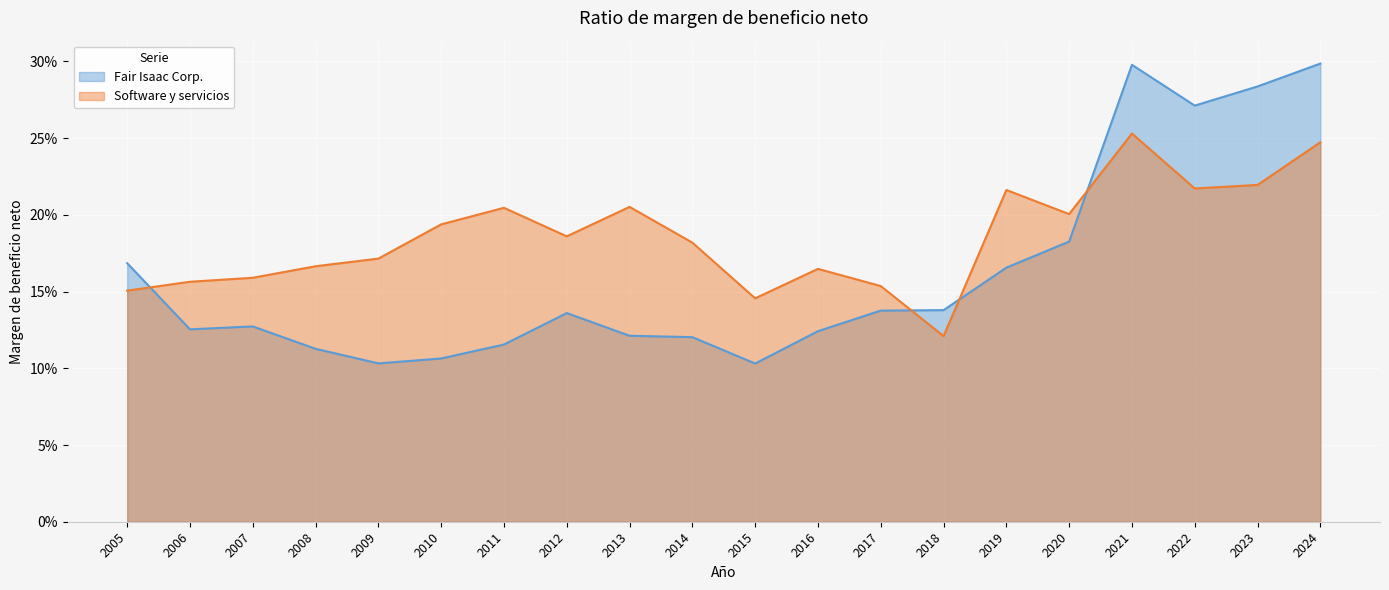

At which category does Fair Isaac Corp. reach its first local valley?

2006